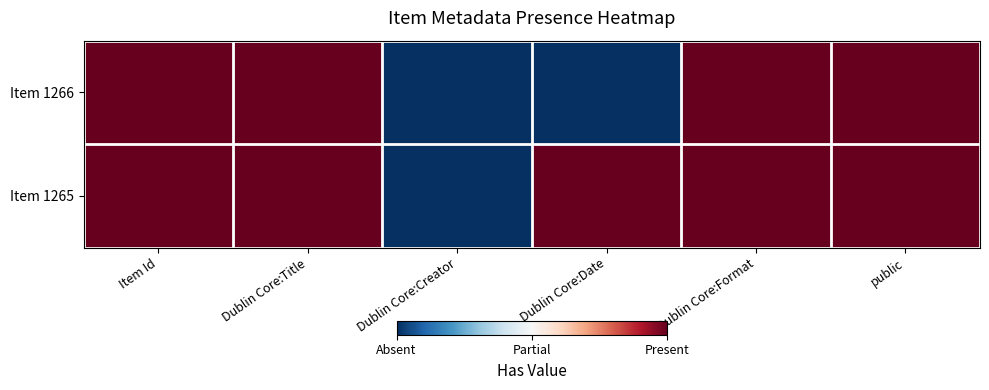

Reading left to right, what are all the values shown in this chart?

Item 1266: Item Id=1	Dublin Core:Title=1	Dublin Core:Creator=0	Dublin Core:Date=0	Dublin Core:Format=1	public=1
Item 1265: Item Id=1	Dublin Core:Title=1	Dublin Core:Creator=0	Dublin Core:Date=1	Dublin Core:Format=1	public=1